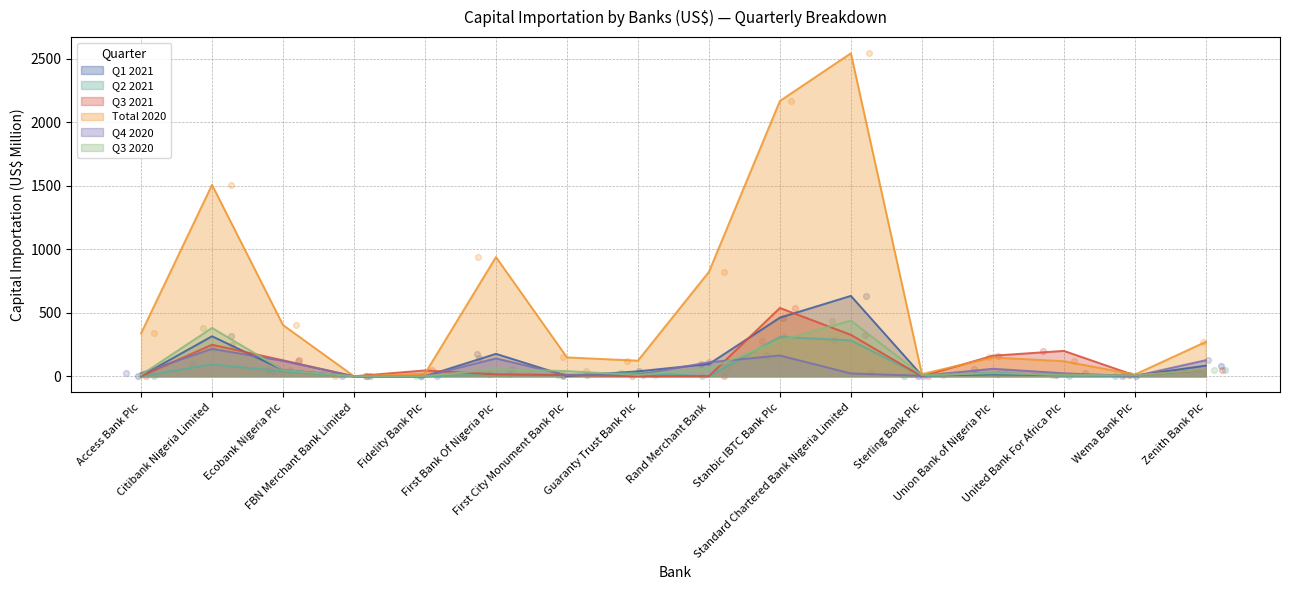

Is the value of Total 2020 at First City Monument Bank Plc greater than the value of Q1 2021 at FBN Merchant Bank Limited?

Yes